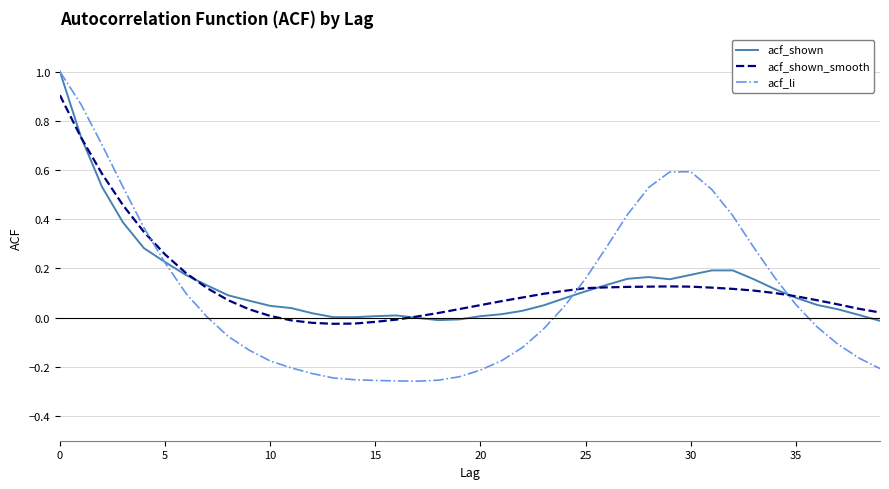

Which series has the largest range (max minus min)?

acf_li